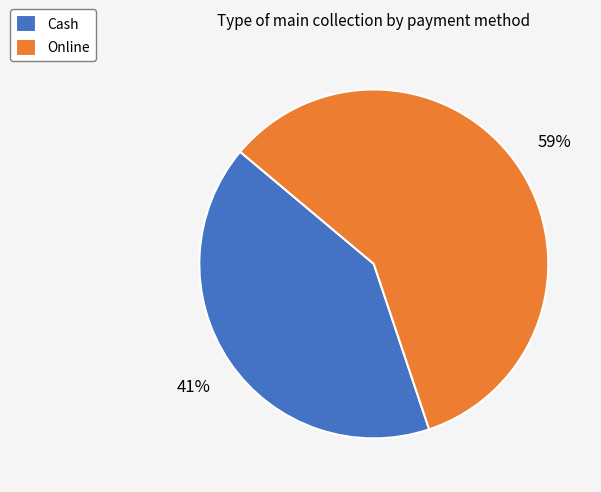

Is it true that Online is 59% of the pie?

True